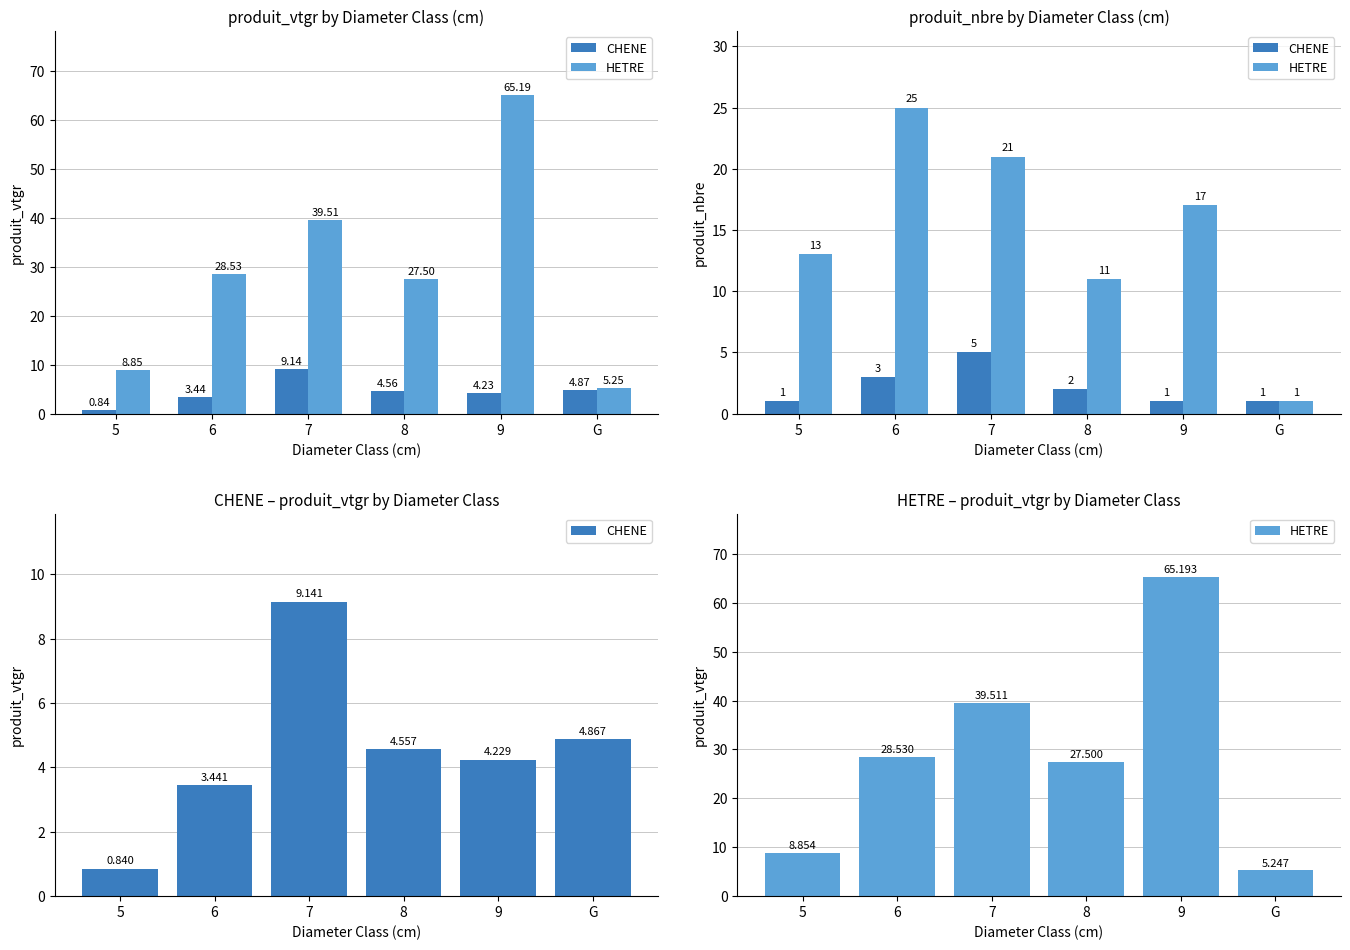

Is it true that CHENE equals 1.9 at 9?

False